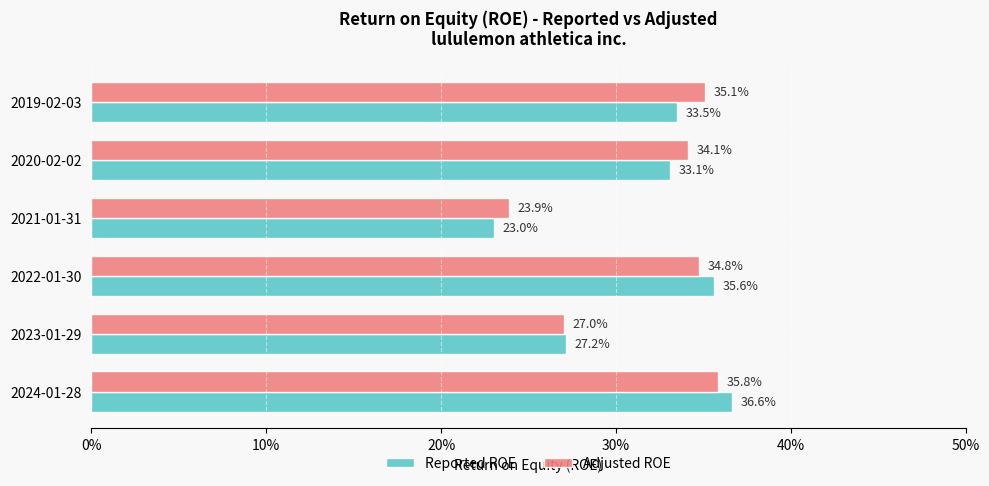

What are all the series names shown in the legend?

Reported ROE, Adjusted ROE